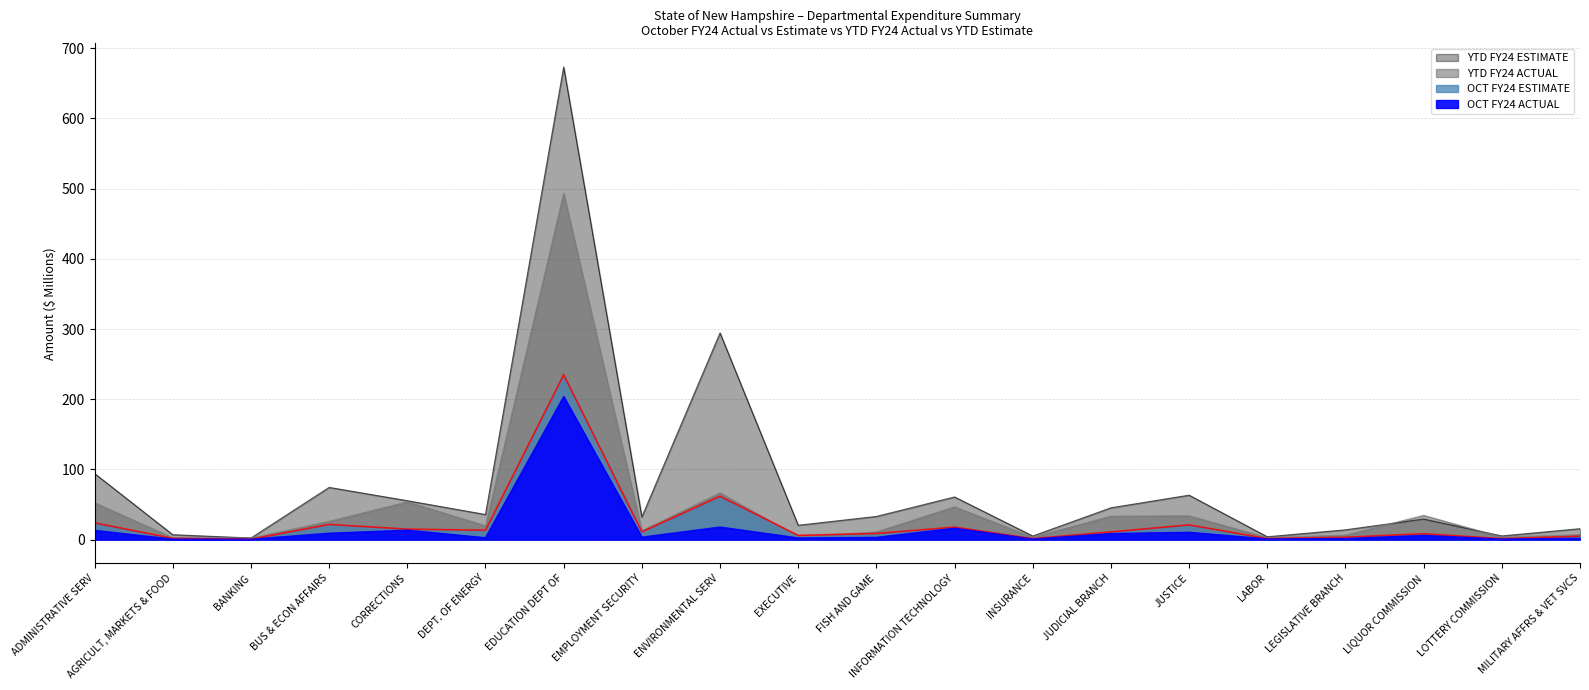

List the labels in order of YTD FY24 ACTUAL value, largest first.

EDUCATION DEPT OF, ENVIRONMENTAL SERV, CORRECTIONS, ADMINISTRATIVE SERV, INFORMATION TECHNOLOGY, LIQUOR COMMISSION, JUSTICE, JUDICIAL BRANCH, BUS & ECON AFFAIRS, DEPT. OF ENERGY, EMPLOYMENT SECURITY, FISH AND GAME, MILITARY AFFRS & VET SVCS, LEGISLATIVE BRANCH, EXECUTIVE, LOTTERY COMMISSION, INSURANCE, LABOR, AGRICULT, MARKETS & FOOD, BANKING